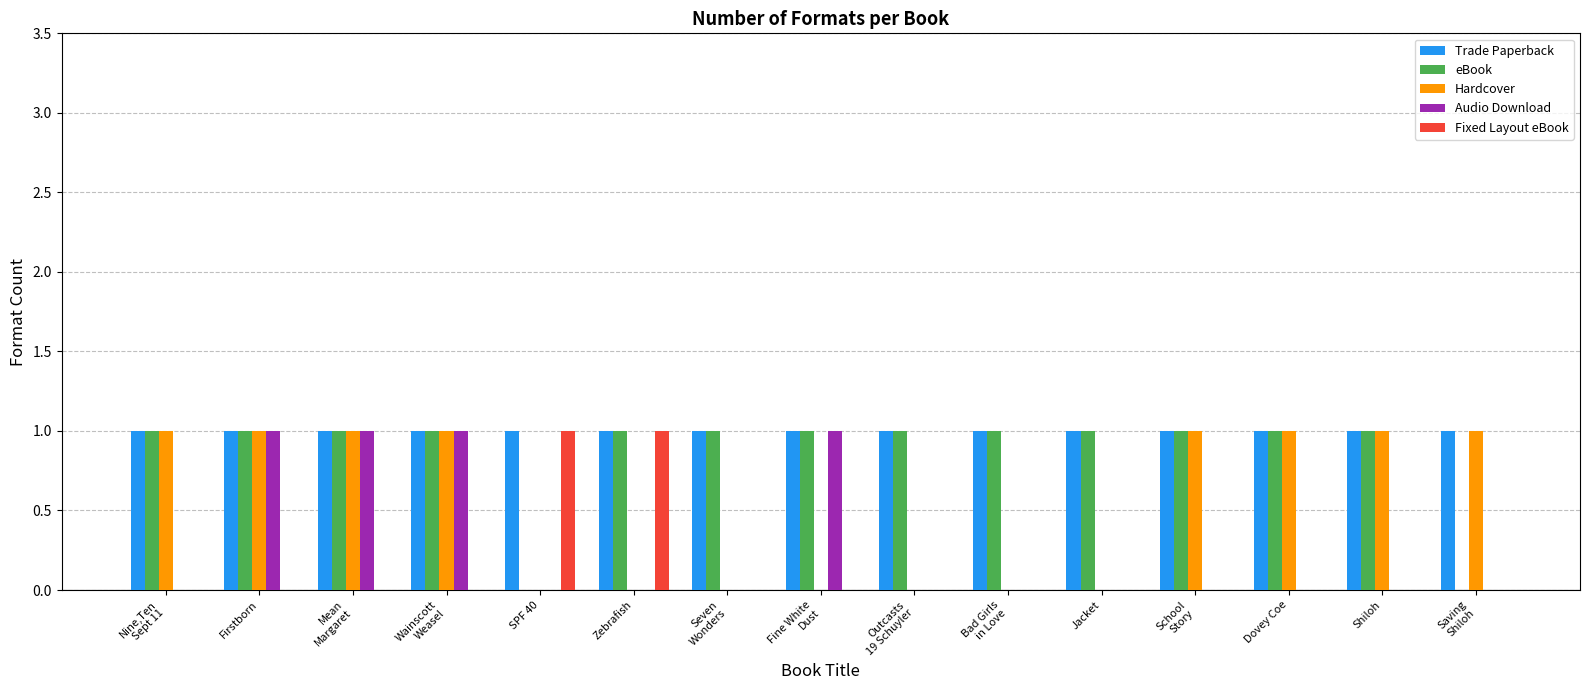

Which series changed the most between Firstborn and Dovey Coe?

Audio Download